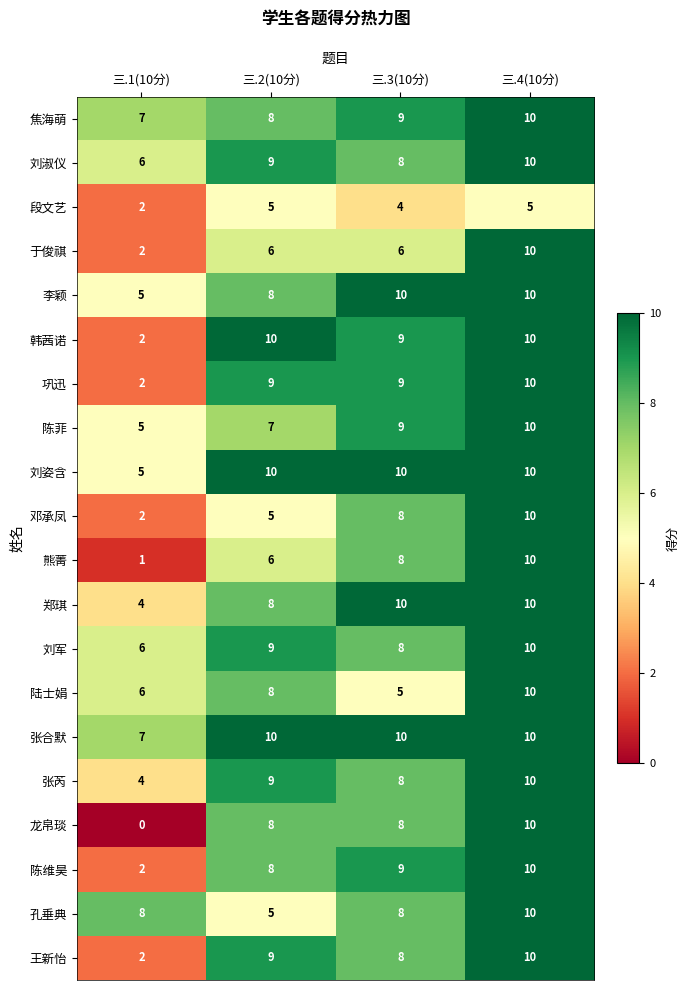

Which series has the widest spread of values?

龙帛琰